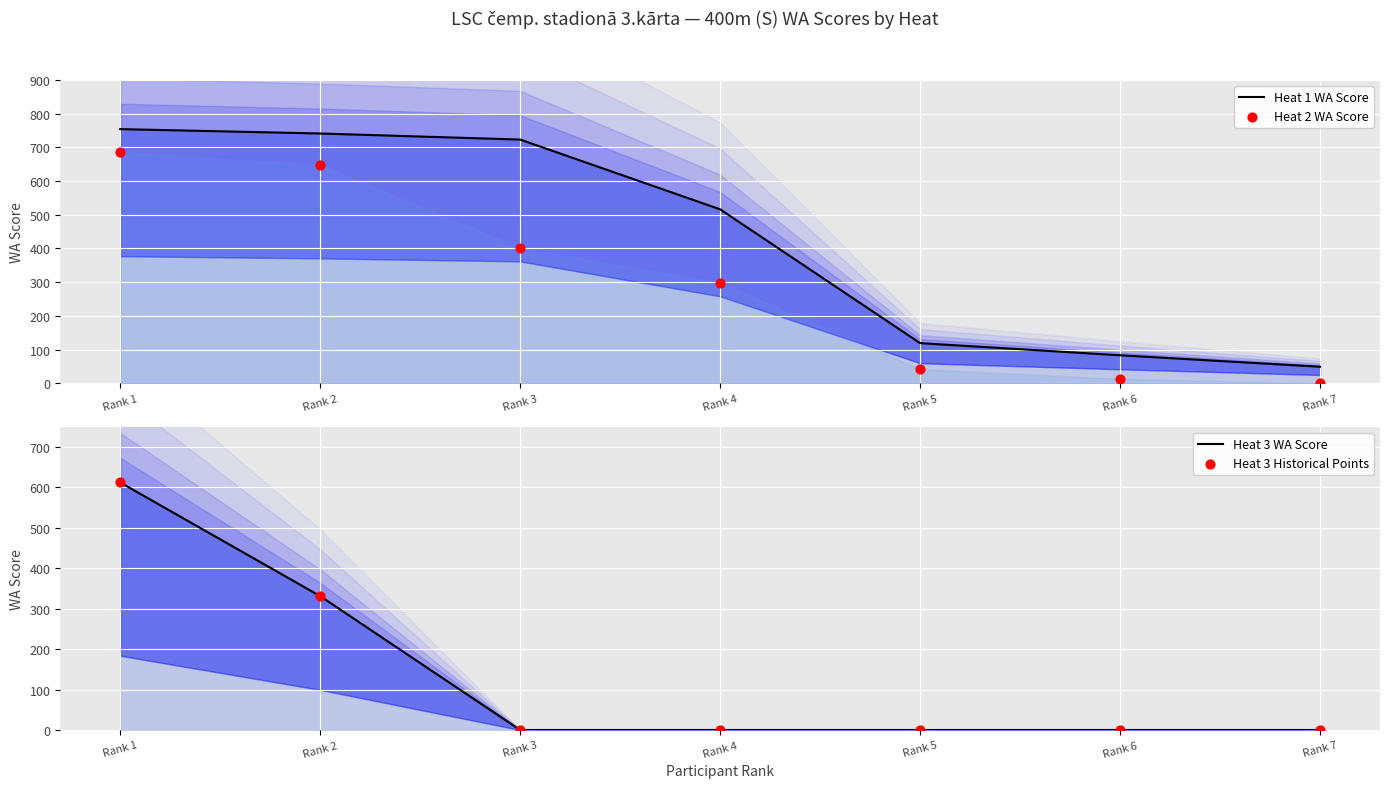

At how many categories does at least one series exceed 294?

4